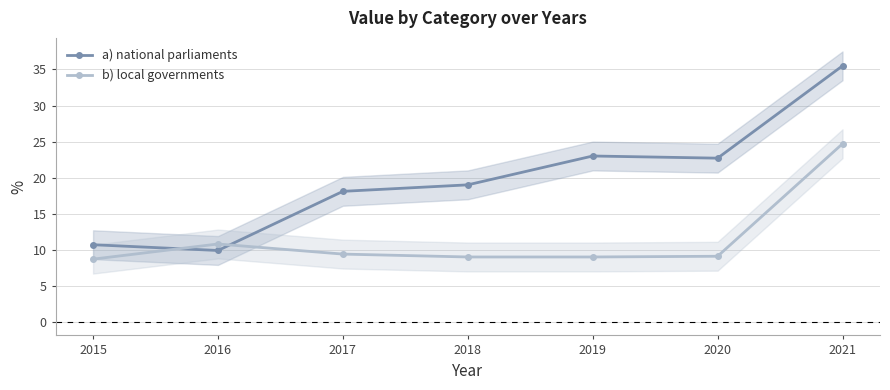

Rank the series by their maximum value, from highest to lowest.

a) national parliaments, b) local governments